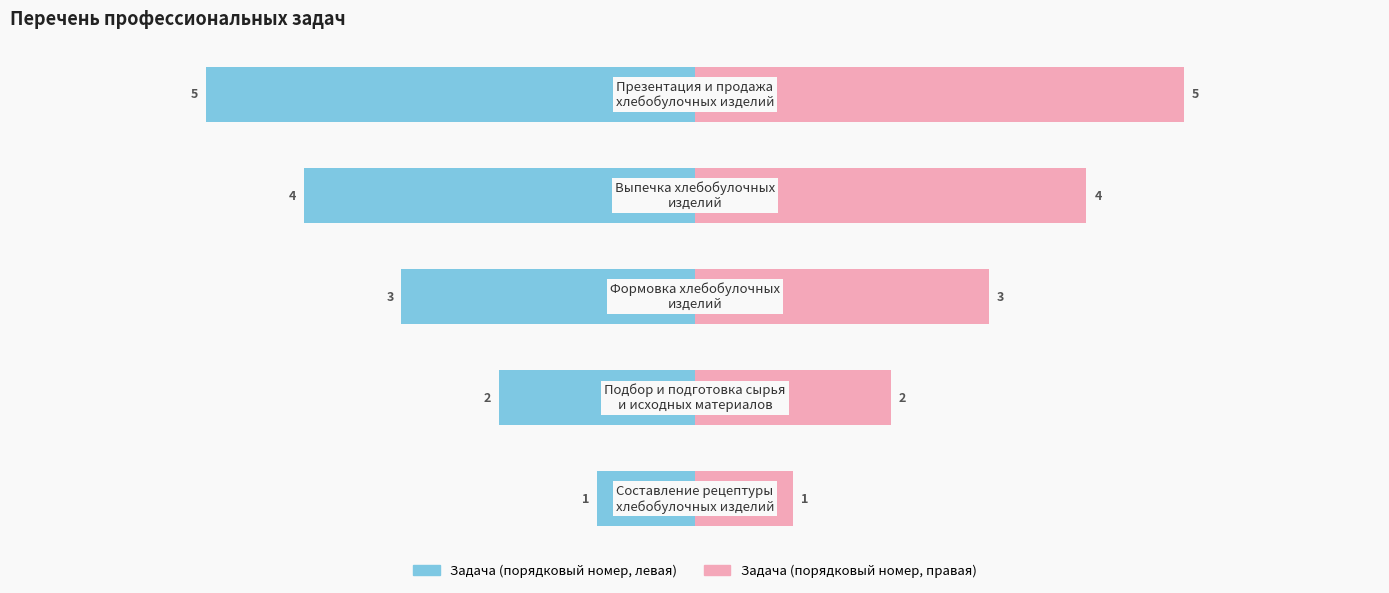

Reading right to left, transcribe all the data shown in this chart.

Перечень профессиональных задач (левая): -5	-4	-3	-2	-1
Перечень профессиональных задач (правая): 5	4	3	2	1